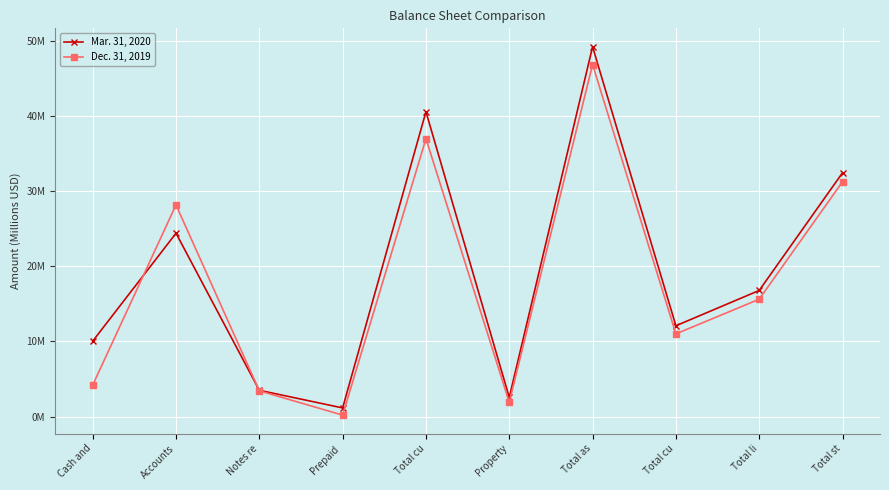

Reading right to left, what are all the values shown in this chart?

Mar. 31, 2020: Total st=32.5	Total li=16.8	Total cu=12.1	Total as=49.3	Property=2.5	Total cu=40.6	Prepaid =1.1	Notes re=3.5	Accounts=24.4	Cash and=10.0
Dec. 31, 2019: Total st=31.3	Total li=15.6	Total cu=11.0	Total as=46.9	Property=1.9	Total cu=37.0	Prepaid =0.2	Notes re=3.4	Accounts=28.2	Cash and=4.2